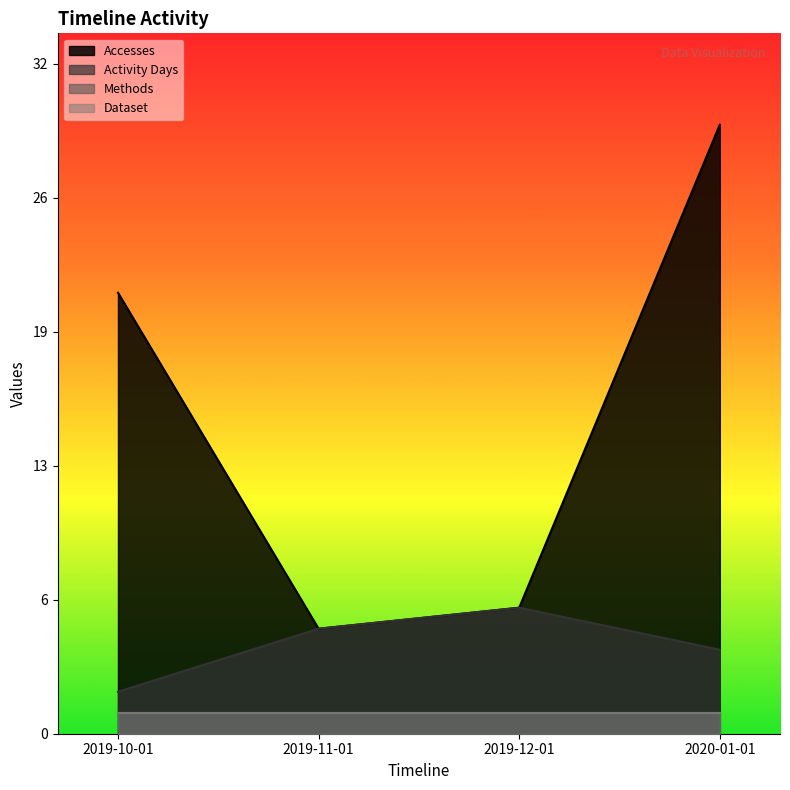

True or false: Activity Days has more than 2 interior local peaks.

False